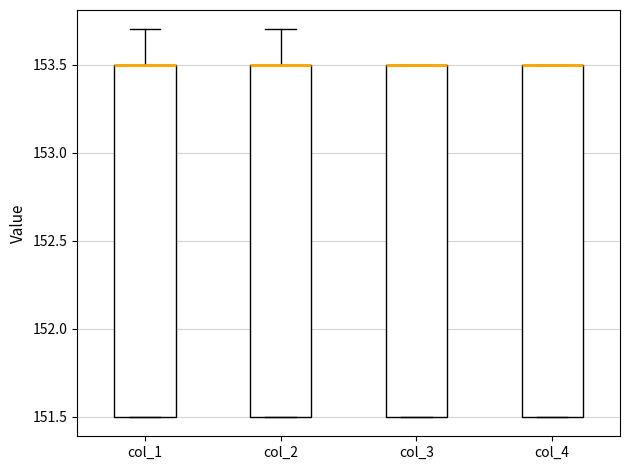

Reading left to right, transcribe this box plot: for each box, give where its median line is, the range the box spans, and where its two whiskers end, as read against the y-axis. The values are not printed on the chart, so give them approximately, as read against the axis.

col_1: median 153.5 (drawn on the box's upper edge), box 151.5 to 153.5, whiskers 151.5 to 153.7
col_2: median 153.5 (drawn on the box's upper edge), box 151.5 to 153.5, whiskers 151.5 to 153.7
col_3: median 153.5 (drawn on the box's upper edge), box 151.5 to 153.5, whiskers 151.5 to 153.5
col_4: median 153.5 (drawn on the box's upper edge), box 151.5 to 153.5, whiskers 151.5 to 153.5